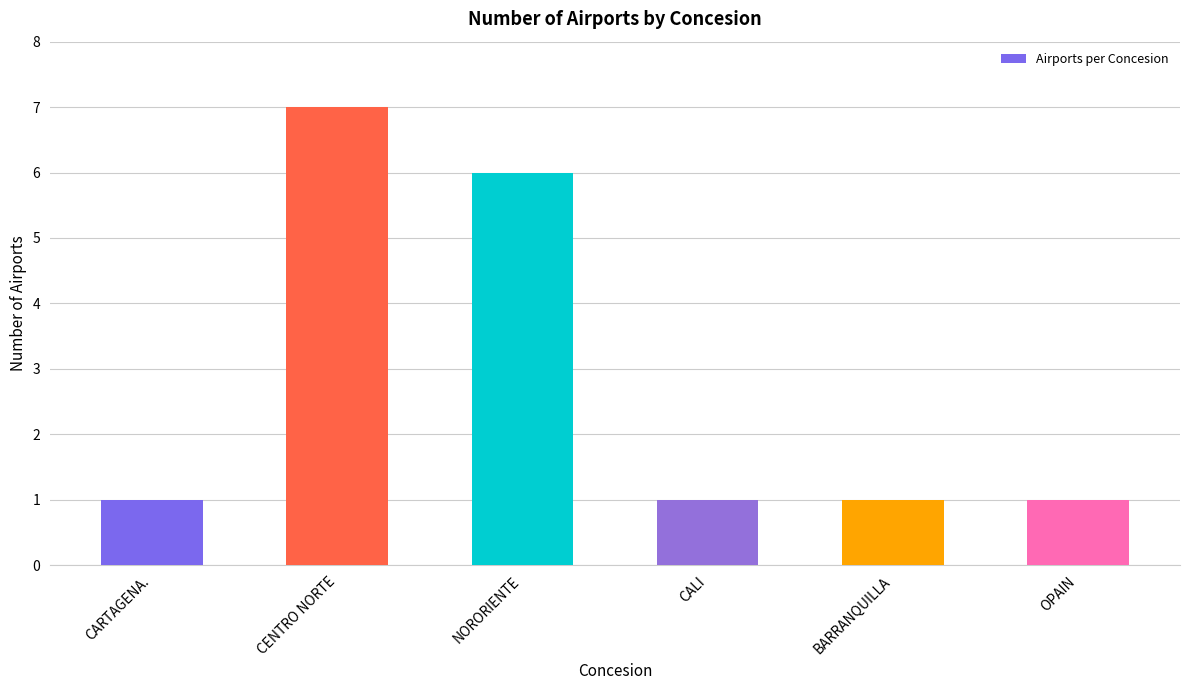

What is the average value?

3